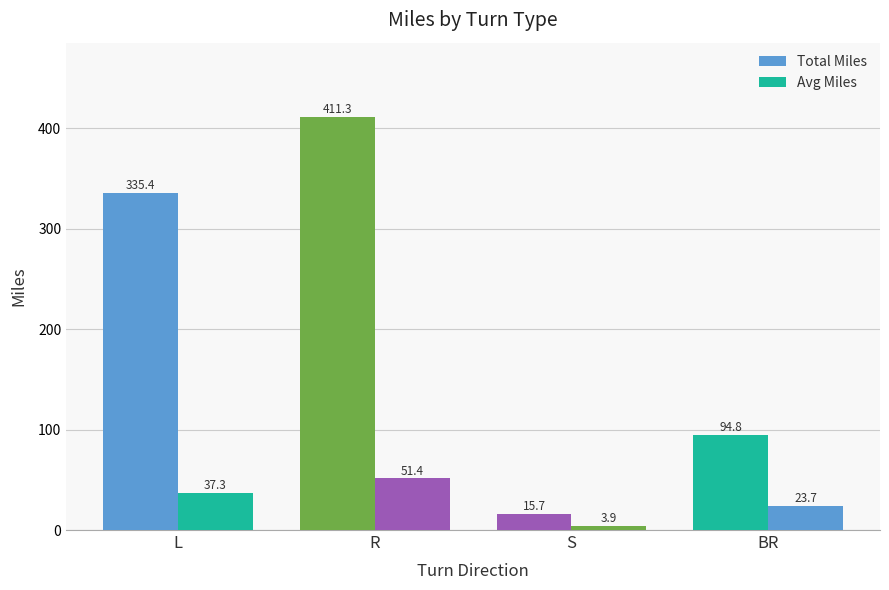

What is the sum of the Total Miles values at BR and S?

110.5